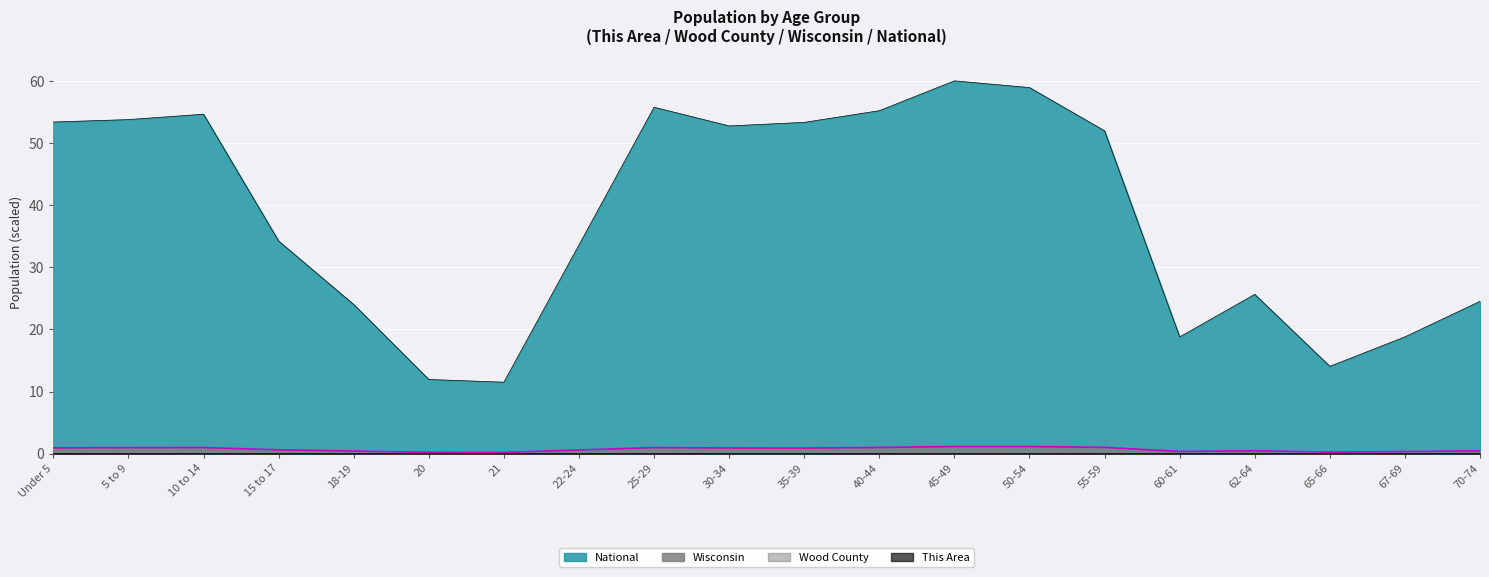

True or false: Wisconsin and This Area intersect in this chart.

False